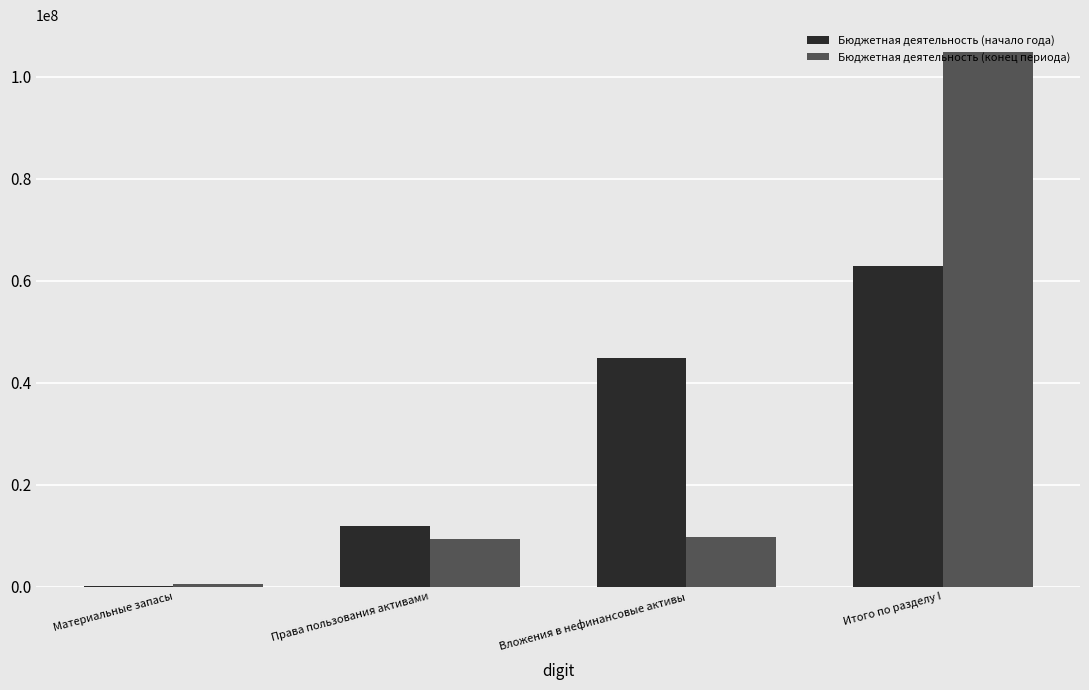

What is the sum of the Бюджетная деятельность (конец периода) values at Итого по разделу I and Вложения в нефинансовые активы?

114716970.4